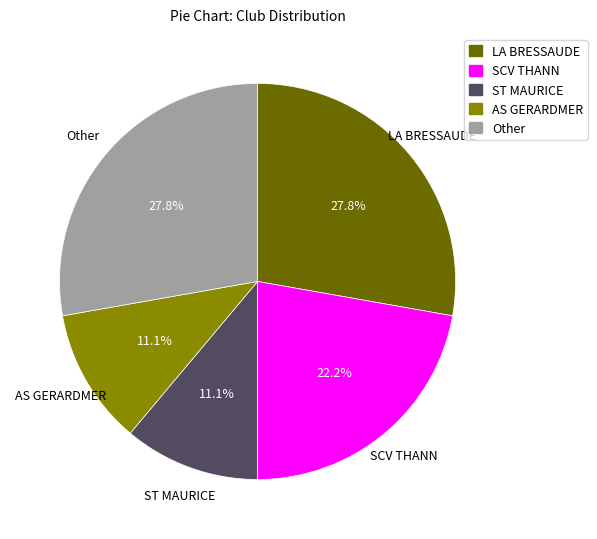

Approximately how many times larger is the value at Other compared to AS GERARDMER?

2.5